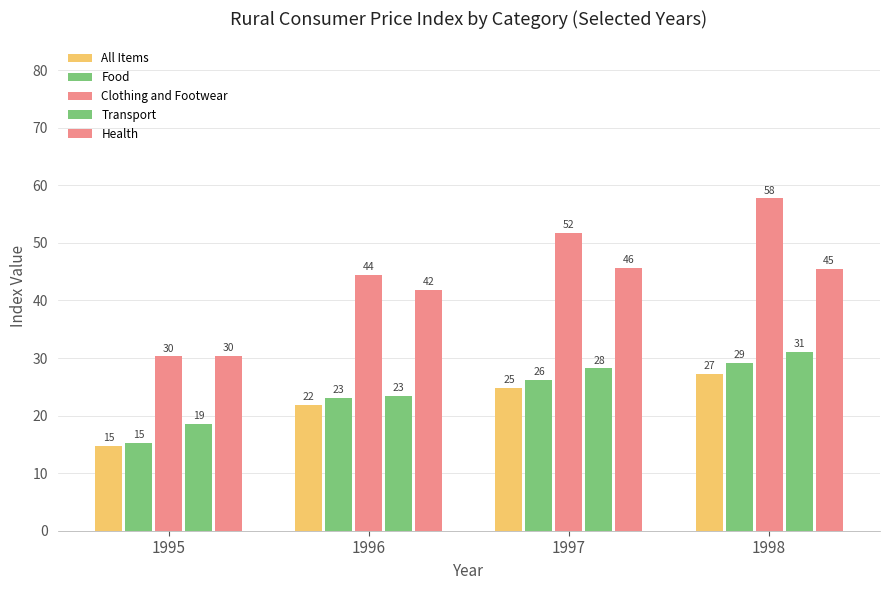

How many groups of bars are there?

4